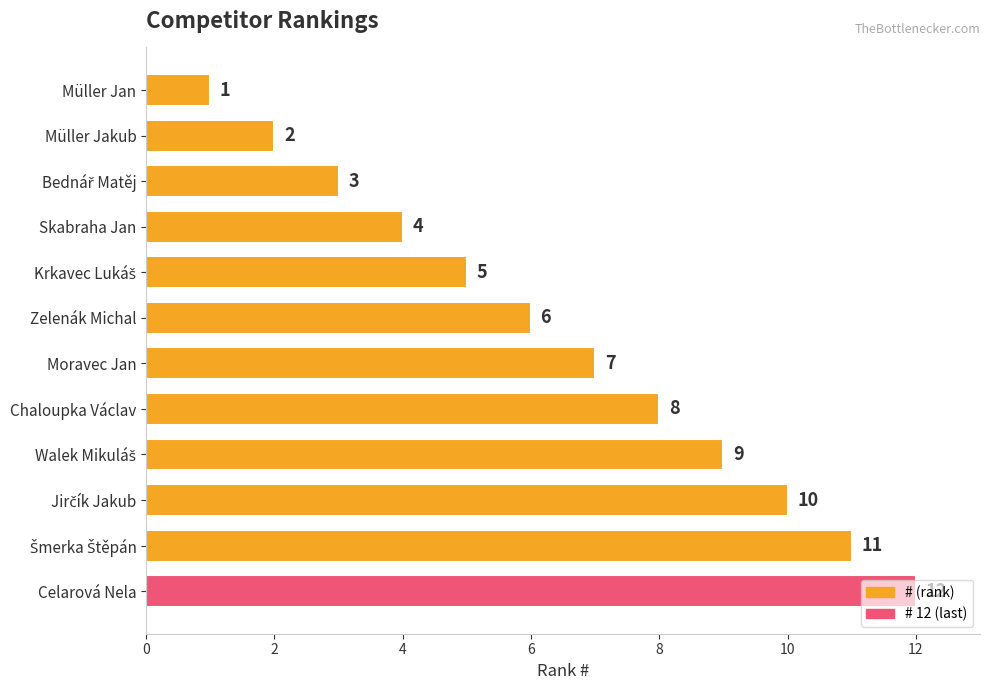

Is it true that the value at Moravec Jan is 9?

False